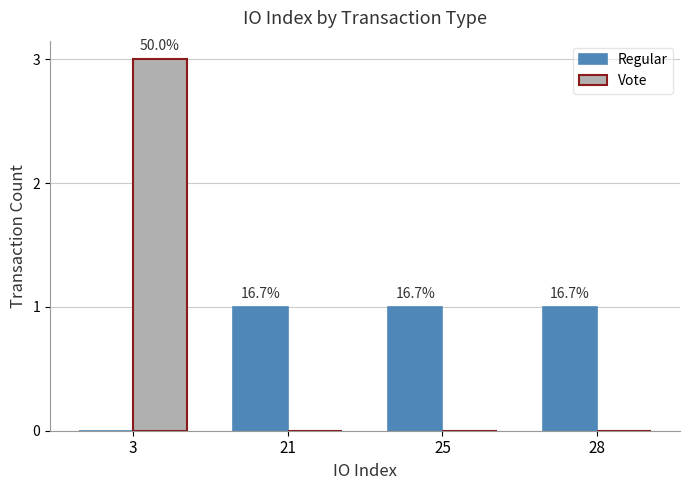

What is the approximate value of Vote at 3?

3